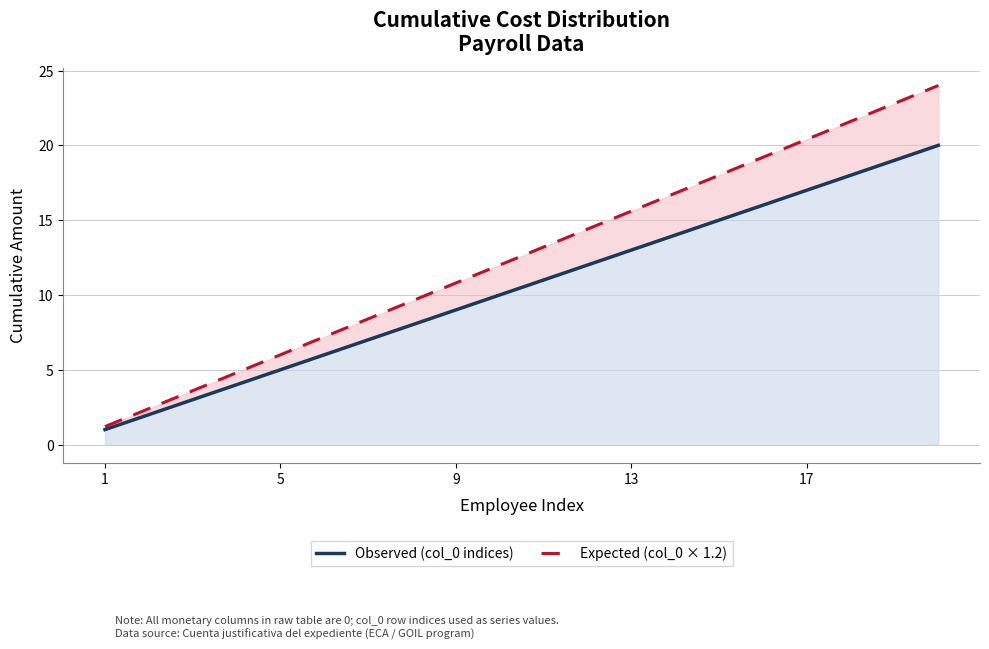

What is the value of the Observed (col_0 indices) point at the 17th from the left?

17.0